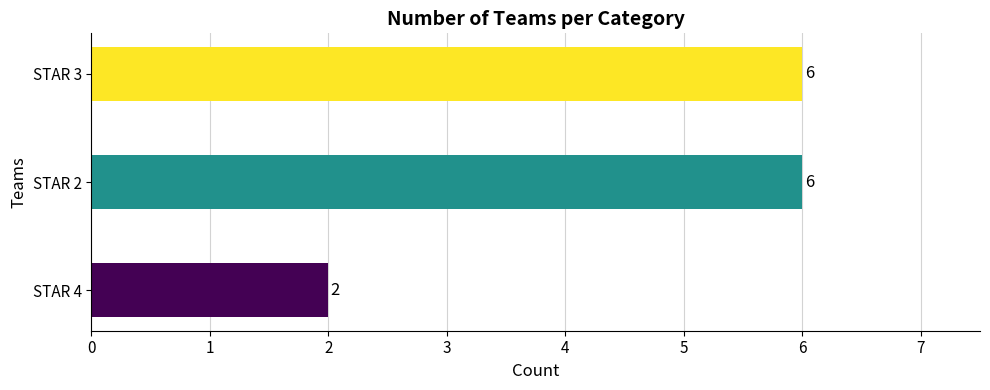

What is the maximum value shown in the chart?

6